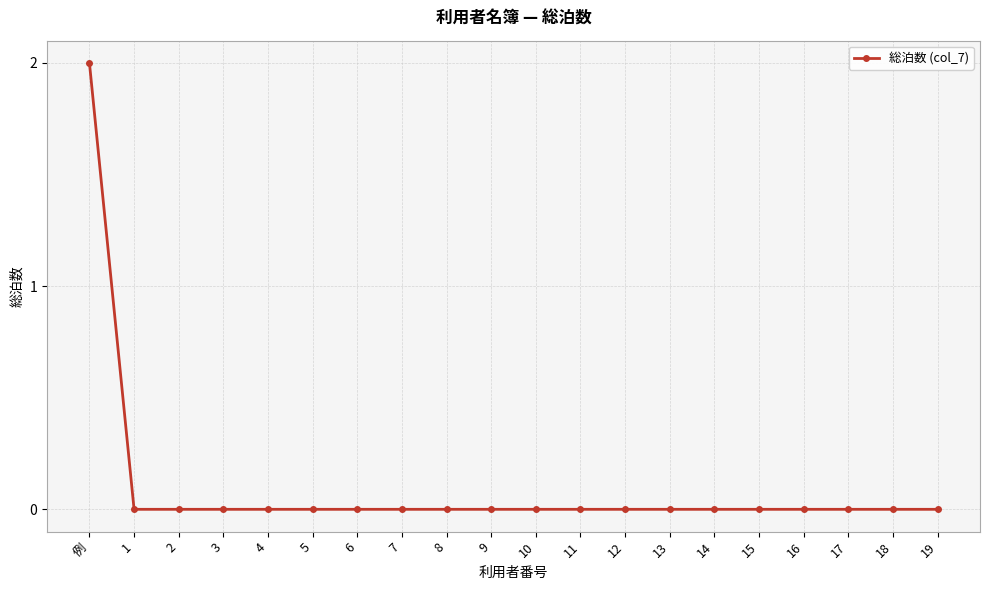

Which label corresponds to the largest value in the chart?

例